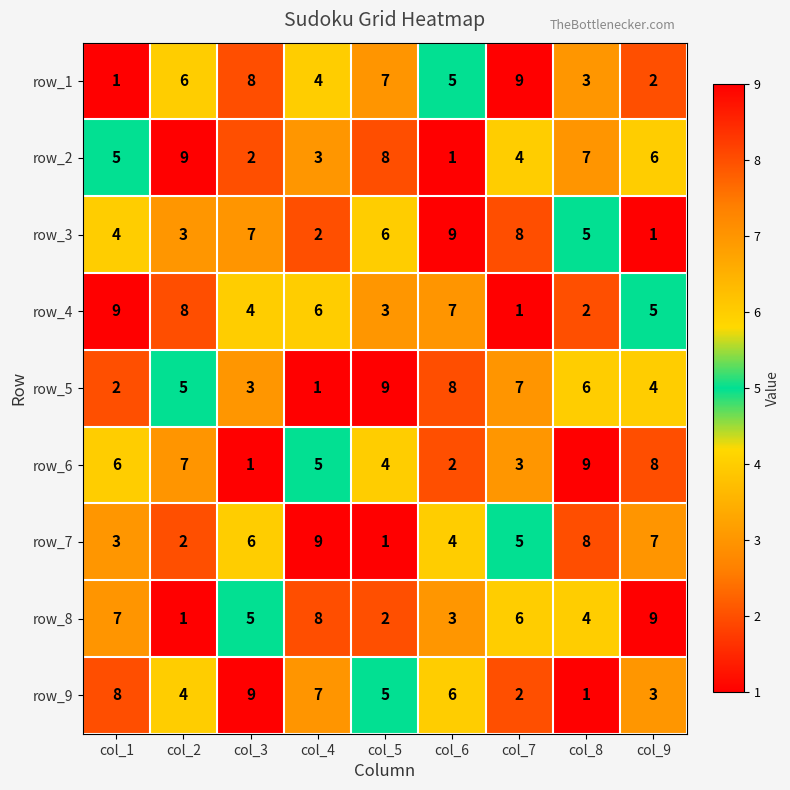

True or false: row_1 has a value of 8 at col_3.

True